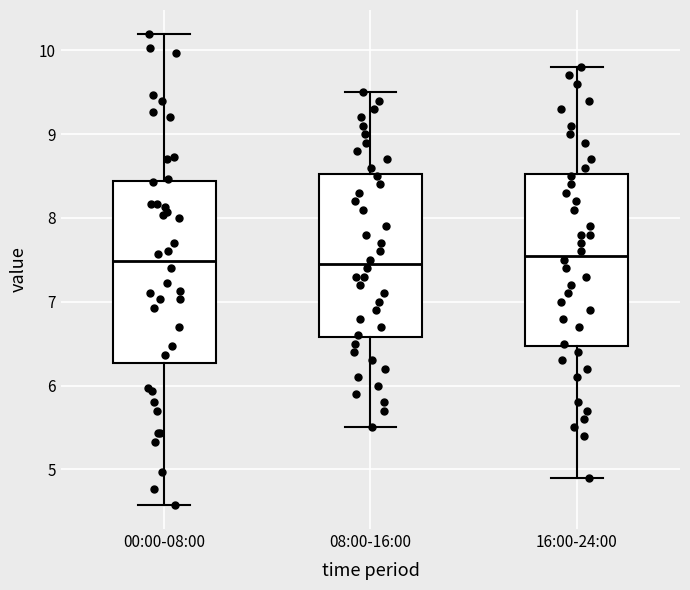

Where is the lower edge of the box for 08:00-16:00 on the y-axis? The values are not printed on the chart, so give them approximately, as read against the axis.

6.6